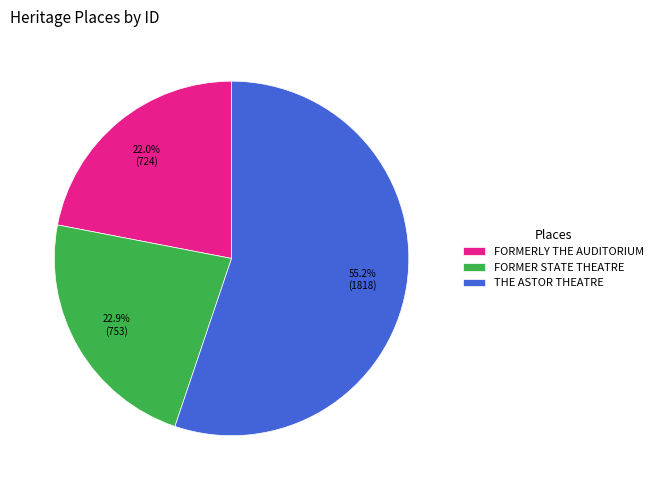

To the nearest percent, what is the difference between the largest and smallest slice percentages?

33%